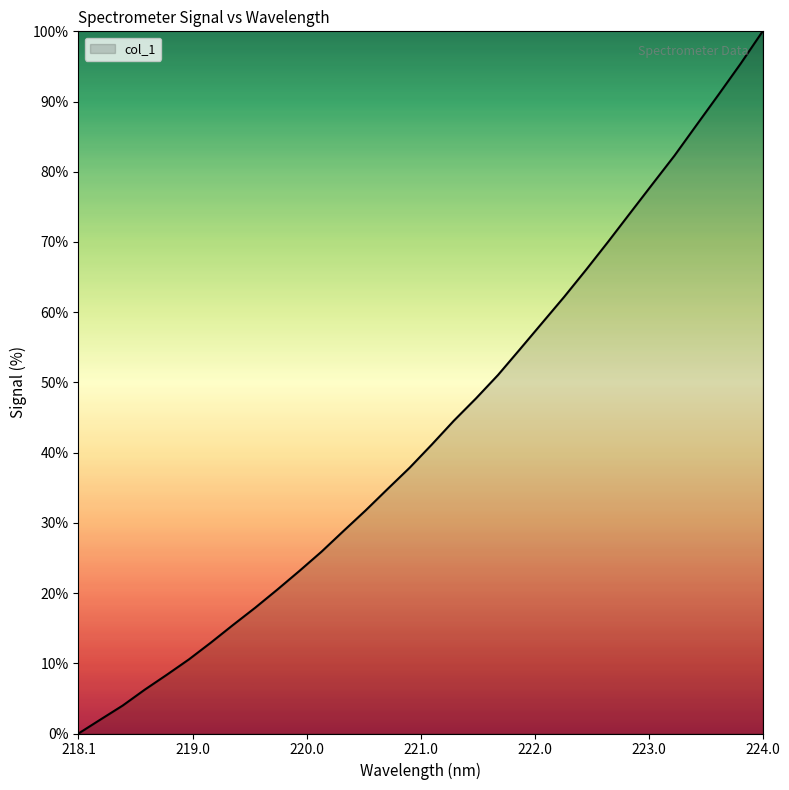

What is the greatest value displayed?

100.0